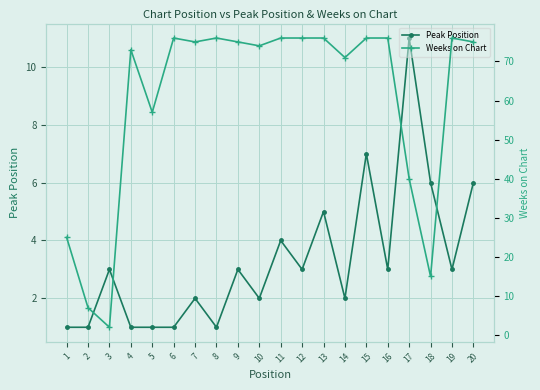

What is the spread (max minus min) of values at 19?

73